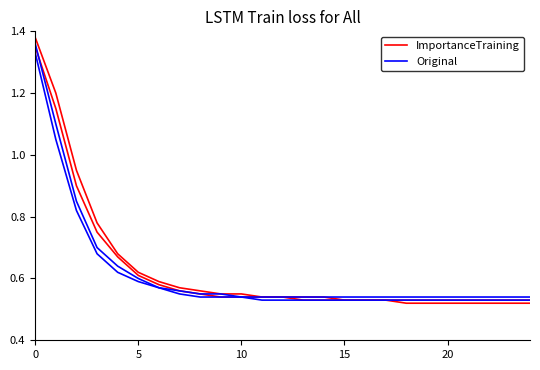

Which category has the lowest value in the Original series?

10